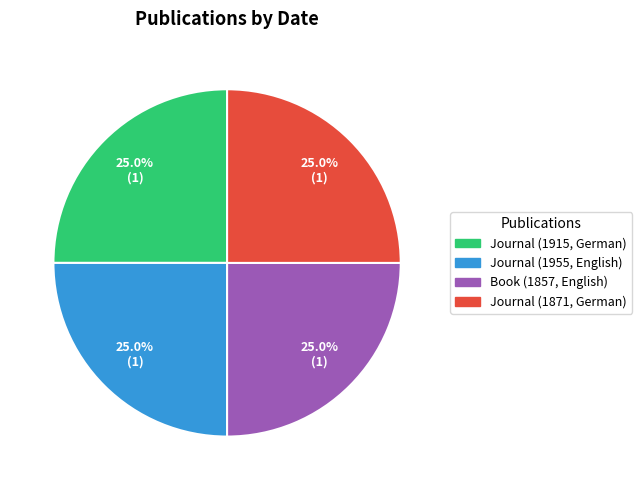

To the nearest percent, what portion does Journal (1915, German) represent?

25%